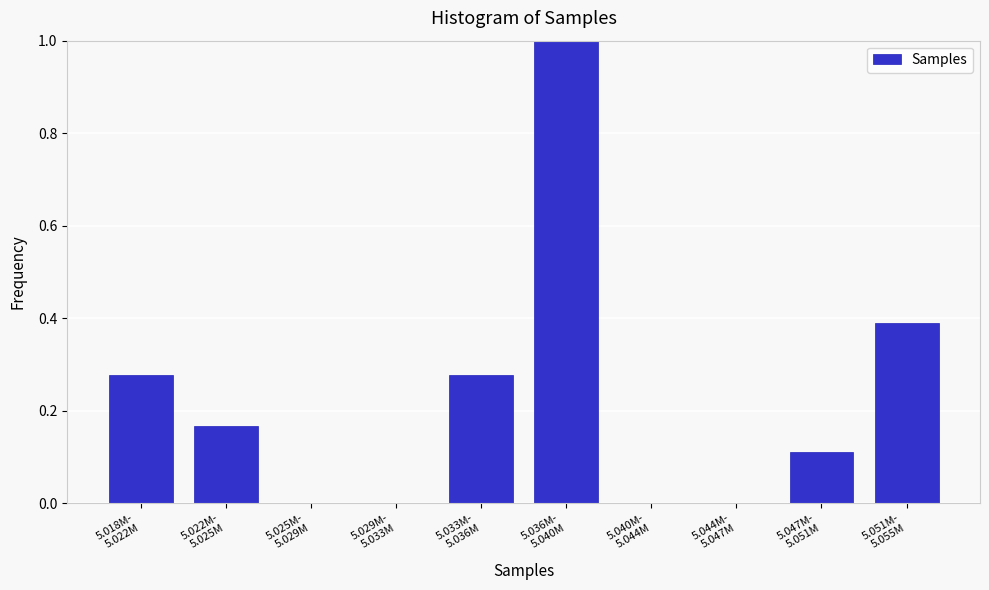

What is the maximum value shown in the chart?

1.0